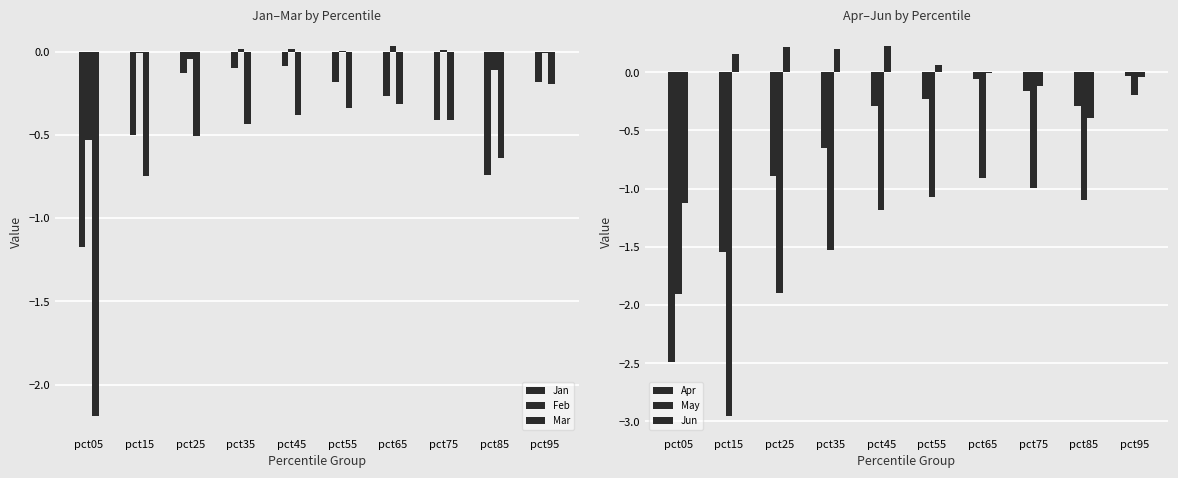

The Apr series shows -0.1 at pct75. True or false?

False